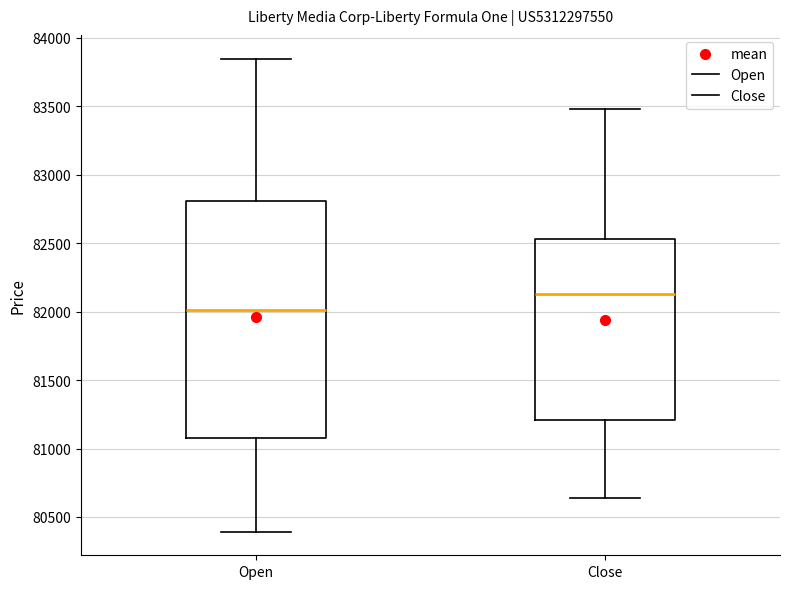

Reading left to right, read every box against the y-axis: the position of its median line, the range the box covers, and the ends of its whiskers. The values are not printed on the chart, so give them approximately, as read against the axis.

Open: median 82000, box 81100 to 82800, whiskers 80400 to 83850
Close: median 82150, box 81200 to 82550, whiskers 80650 to 83500